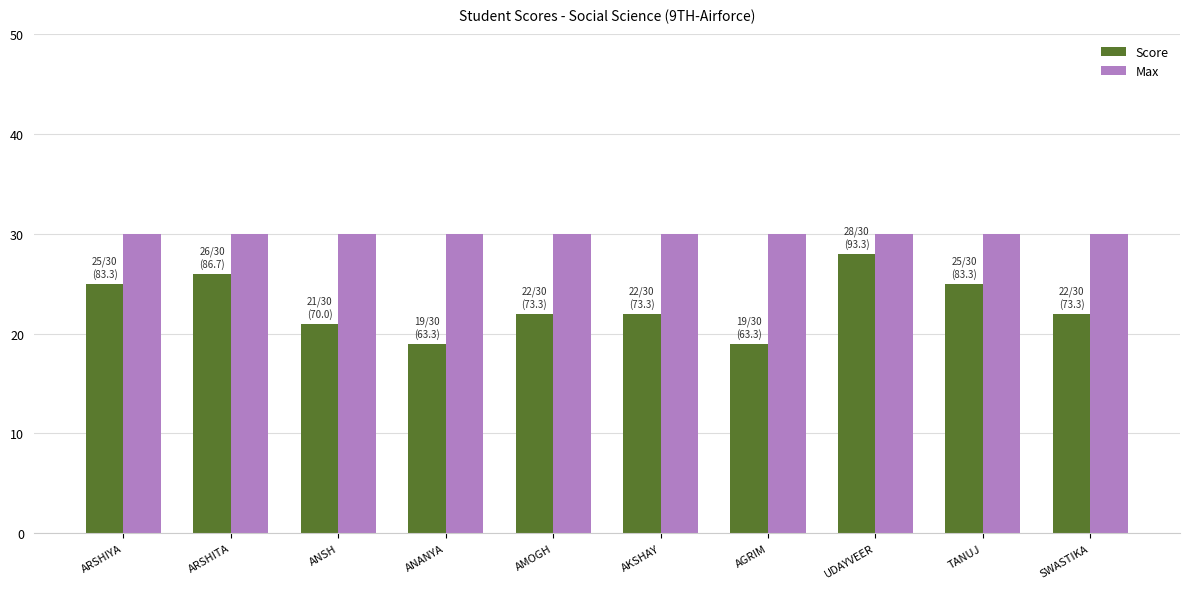

What is the maximum value shown in the chart?

30